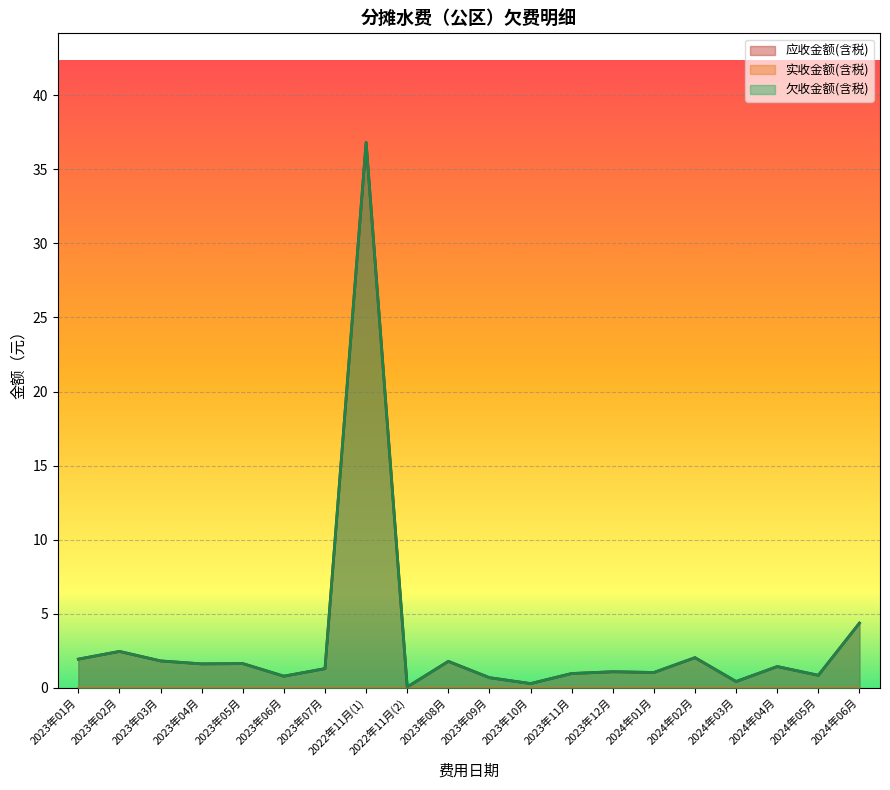

True or false: 欠收金额(含税) has more than 0 interior local peaks.

True